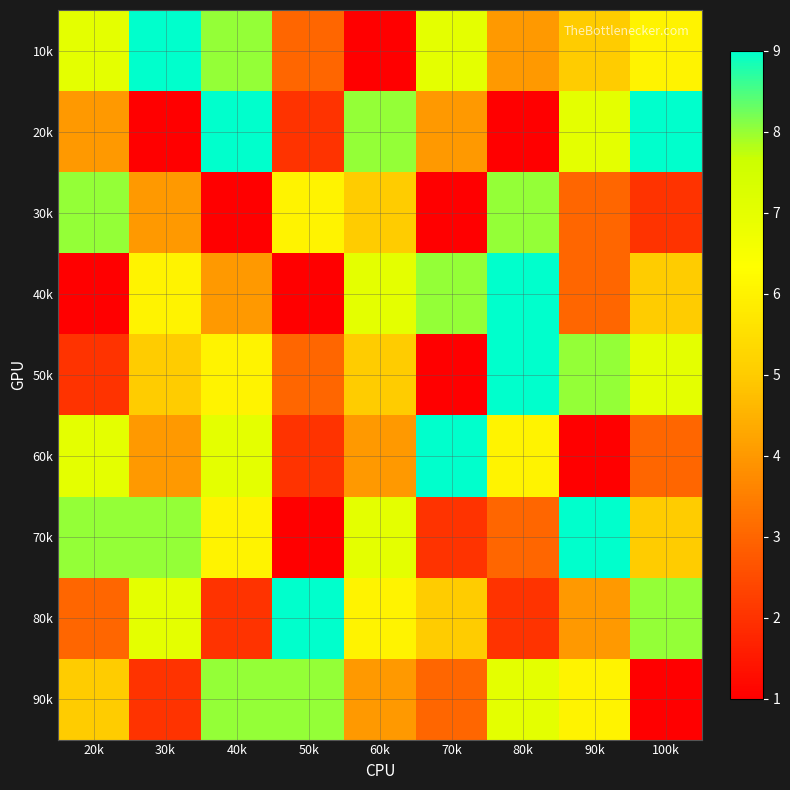

Reading left to right, extract all data points from this chart.

10k: 20k=7	30k=9	40k=8	50k=3	60k=1	70k=7	80k=4	90k=5	100k=6
20k: 20k=4	30k=1	40k=9	50k=2	60k=8	70k=4	80k=1	90k=7	100k=9
30k: 20k=8	30k=4	40k=1	50k=6	60k=5	70k=1	80k=8	90k=3	100k=2
40k: 20k=1	30k=6	40k=4	50k=1	60k=7	70k=8	80k=9	90k=3	100k=5
50k: 20k=2	30k=5	40k=6	50k=3	60k=5	70k=1	80k=9	90k=8	100k=7
60k: 20k=7	30k=4	40k=7	50k=2	60k=4	70k=9	80k=6	90k=1	100k=3
70k: 20k=8	30k=8	40k=6	50k=1	60k=7	70k=2	80k=3	90k=9	100k=5
80k: 20k=3	30k=7	40k=2	50k=9	60k=6	70k=5	80k=2	90k=4	100k=8
90k: 20k=5	30k=2	40k=8	50k=8	60k=4	70k=3	80k=7	90k=6	100k=1